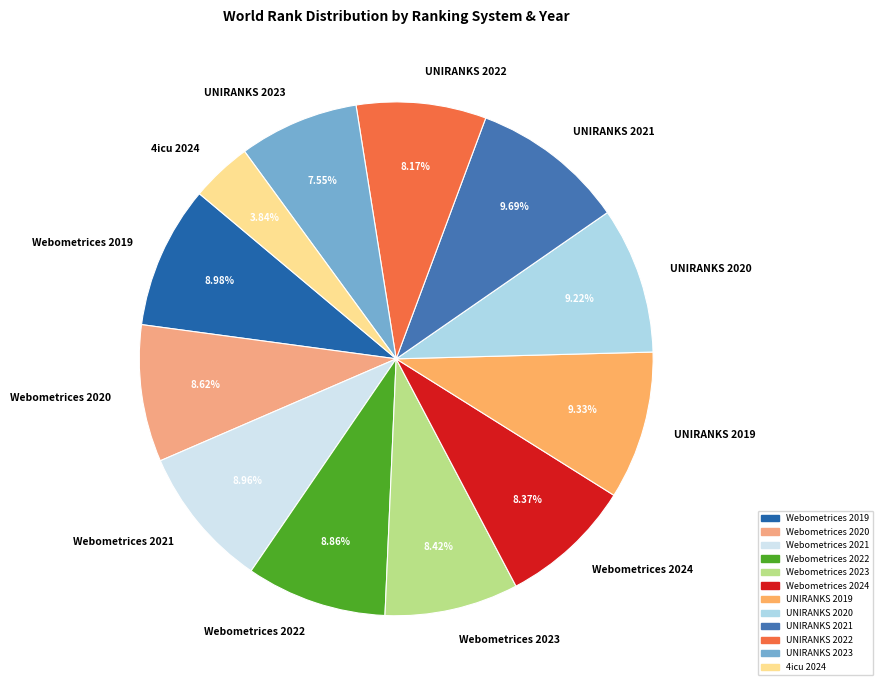

To the nearest percent, what portion does 4icu 2024 represent?

4%